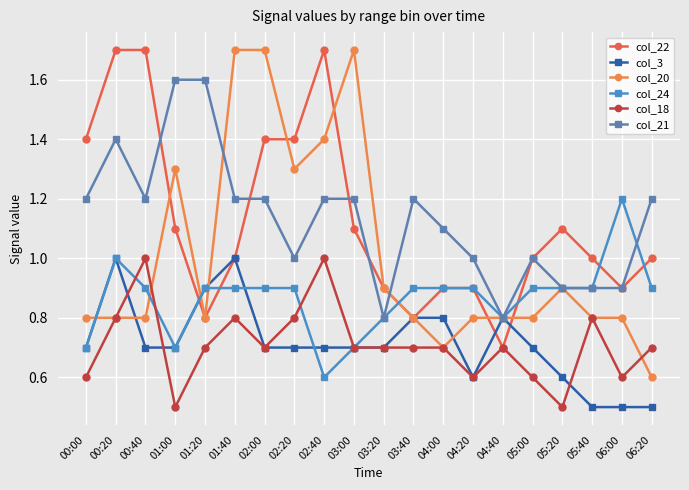

What is the sum of the col_24 values at 06:20 and 02:40?

1.5